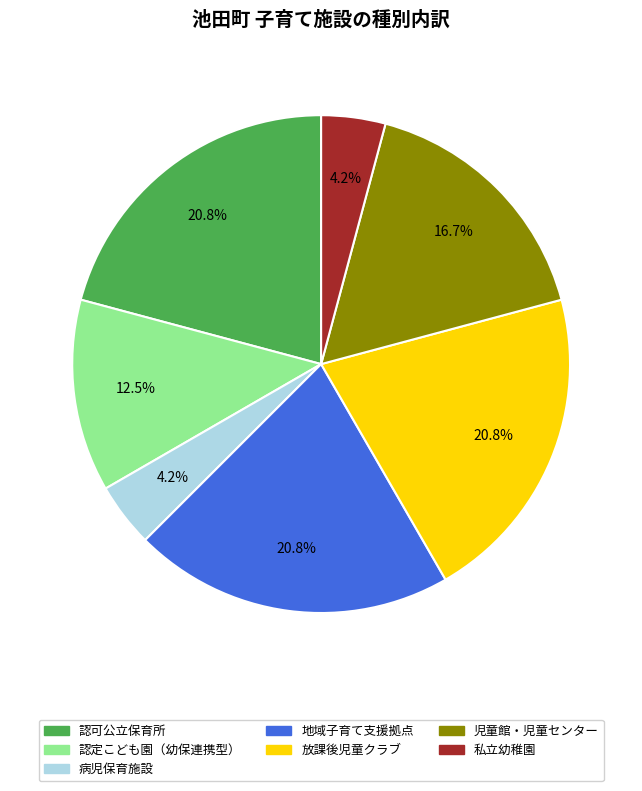

The 児童館・児童センター slice represents 28% of the pie. True or false?

False